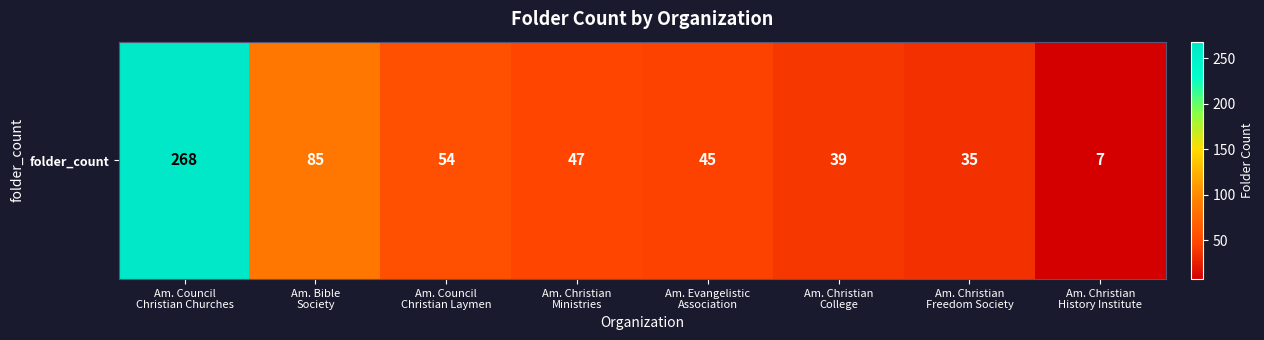

What is the difference between the maximum and second lowest values?

233